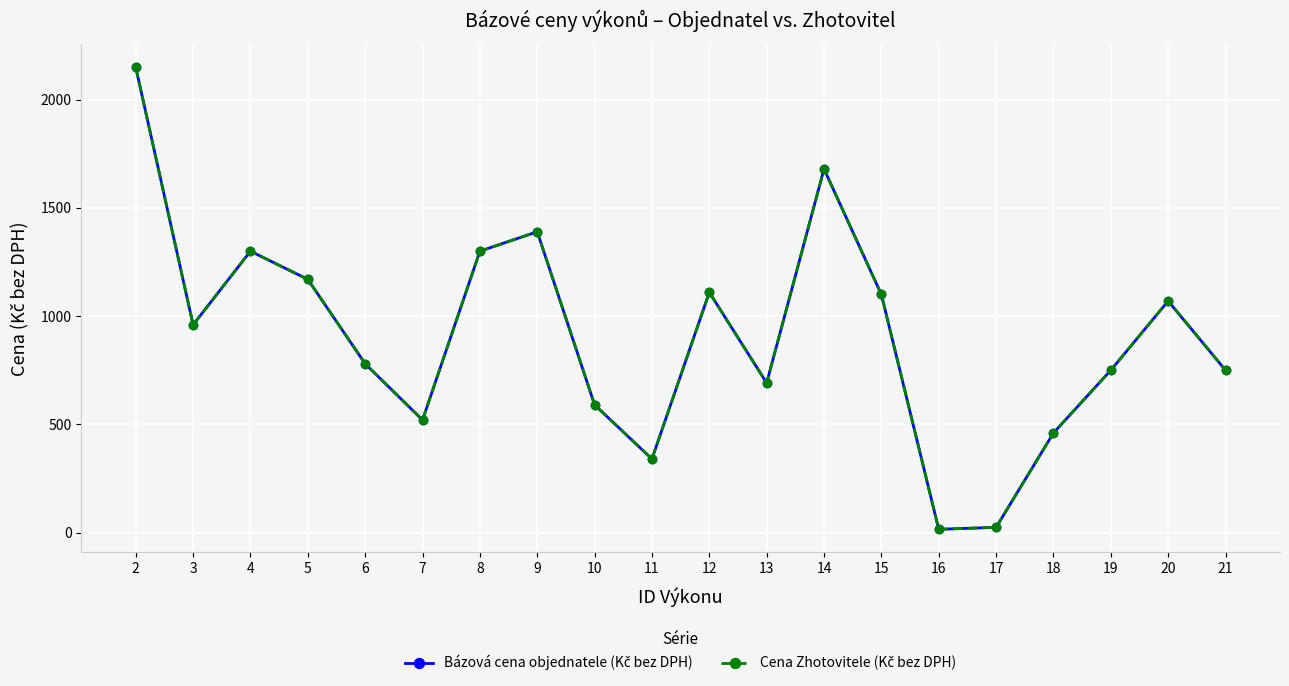

Does the chart have visible grid lines?

Yes